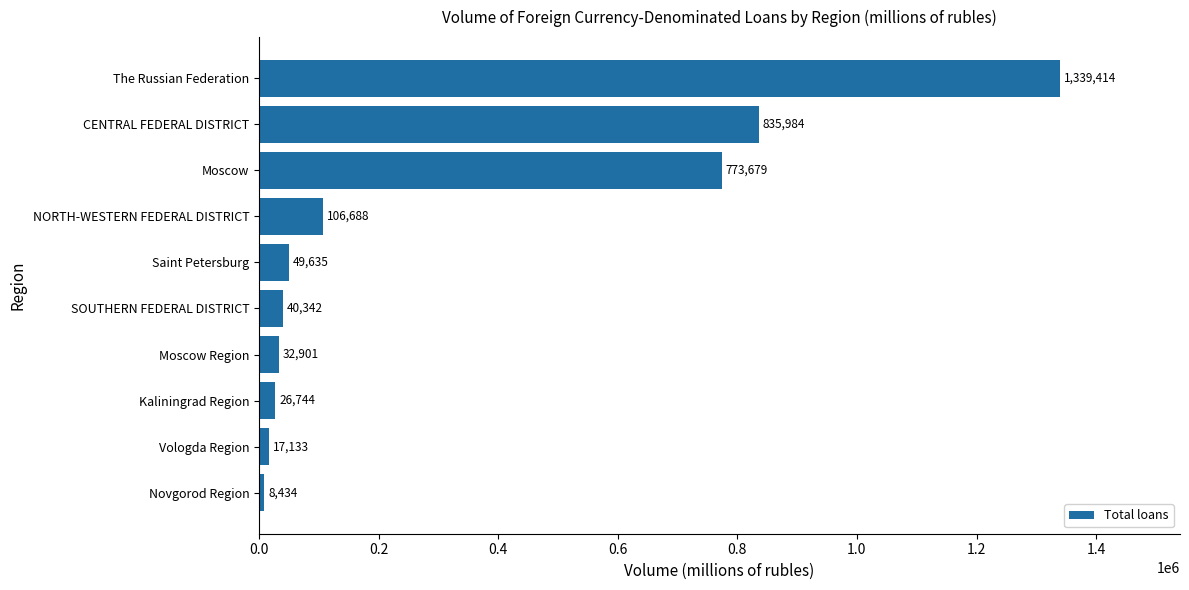

How many data points does each series have?

10